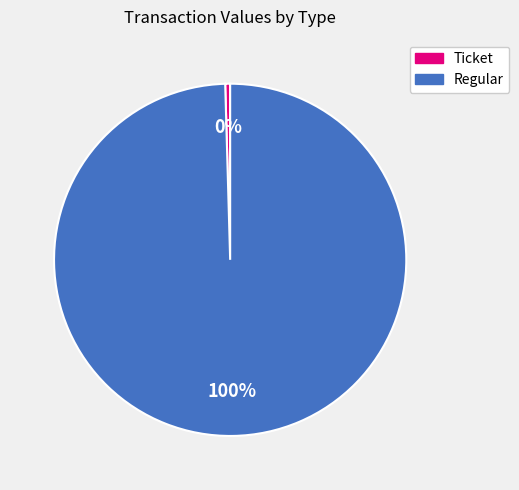

Which slice is the smallest?

Ticket